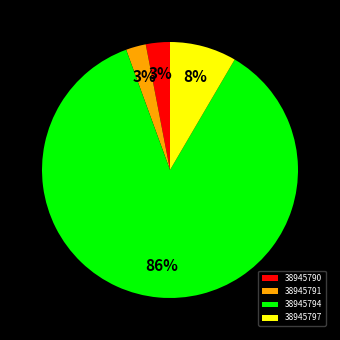

To the nearest percent, what percentage of the pie is 38945794?

86%